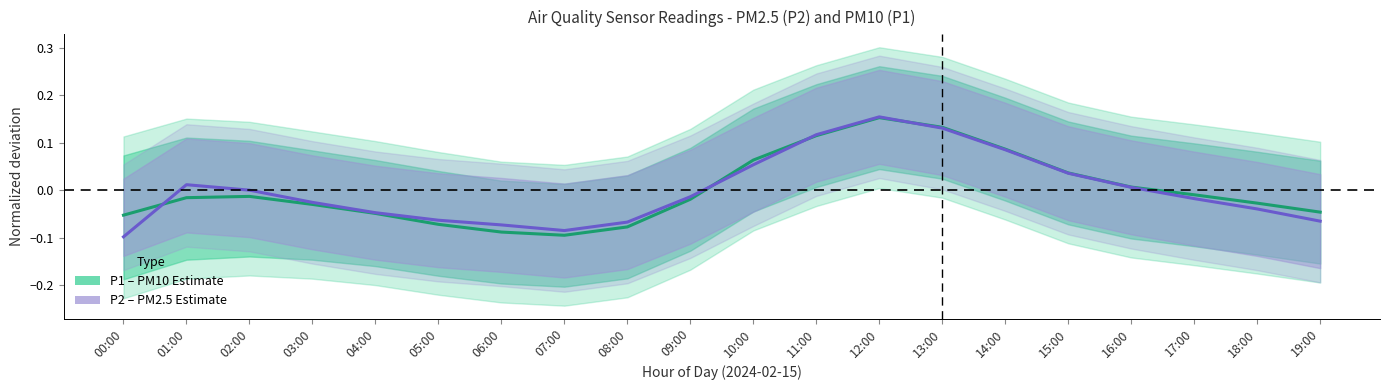

Reading left to right, extract all data points from this chart.

P1 (PM10): -0.1	-0.0	-0.0	-0.0	-0.0	-0.1	-0.1	-0.1	-0.1	-0.0	0.1	0.1	0.2	0.1	0.1	0.0	0.0	-0.0	-0.0	-0.0
P2 (PM2.5): -0.1	0.0	0.0	-0.0	-0.0	-0.1	-0.1	-0.1	-0.1	-0.0	0.1	0.1	0.2	0.1	0.1	0.0	0.0	-0.0	-0.0	-0.1